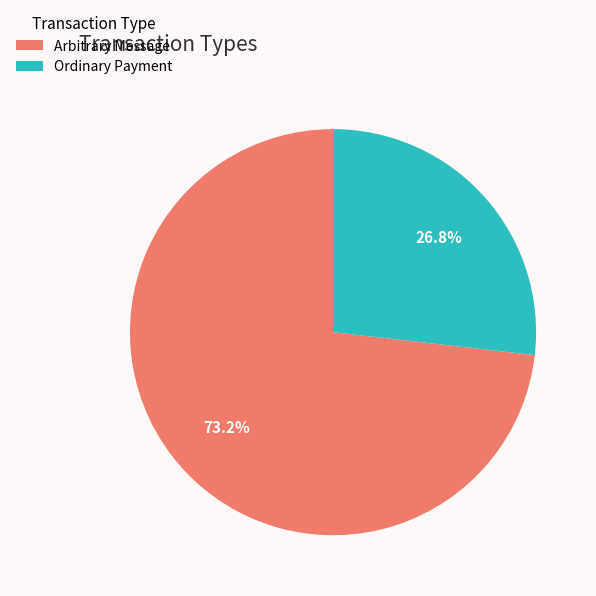

How many slices are in this pie chart?

2